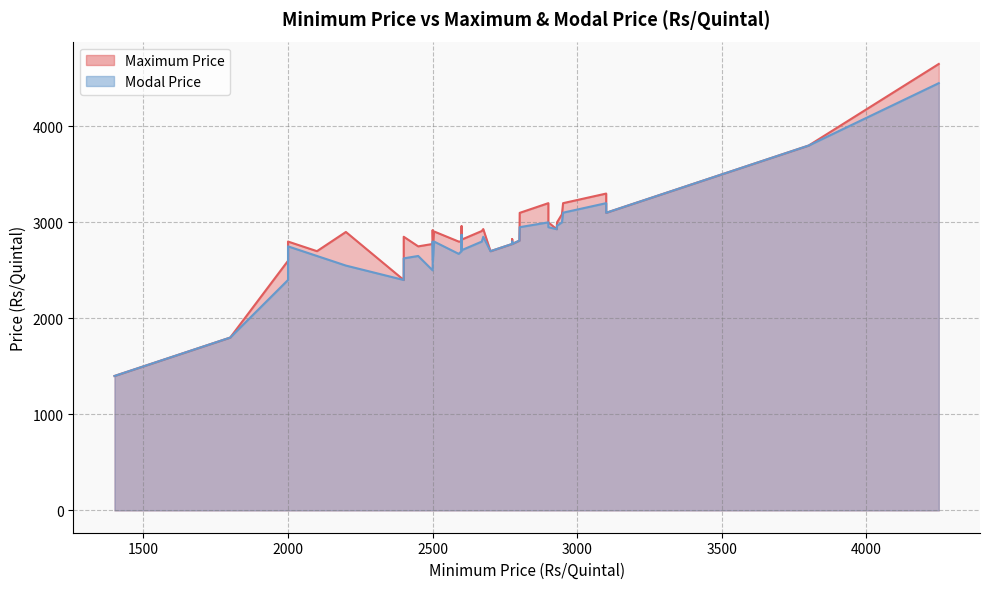

What is the difference between the second highest and second lowest values in the Maximum Price series?

2000